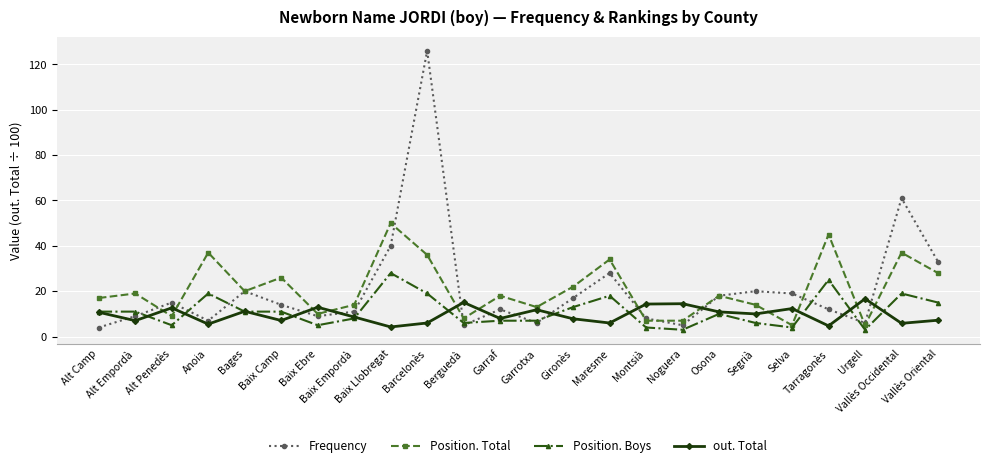

How many distinct data groups are displayed?

4